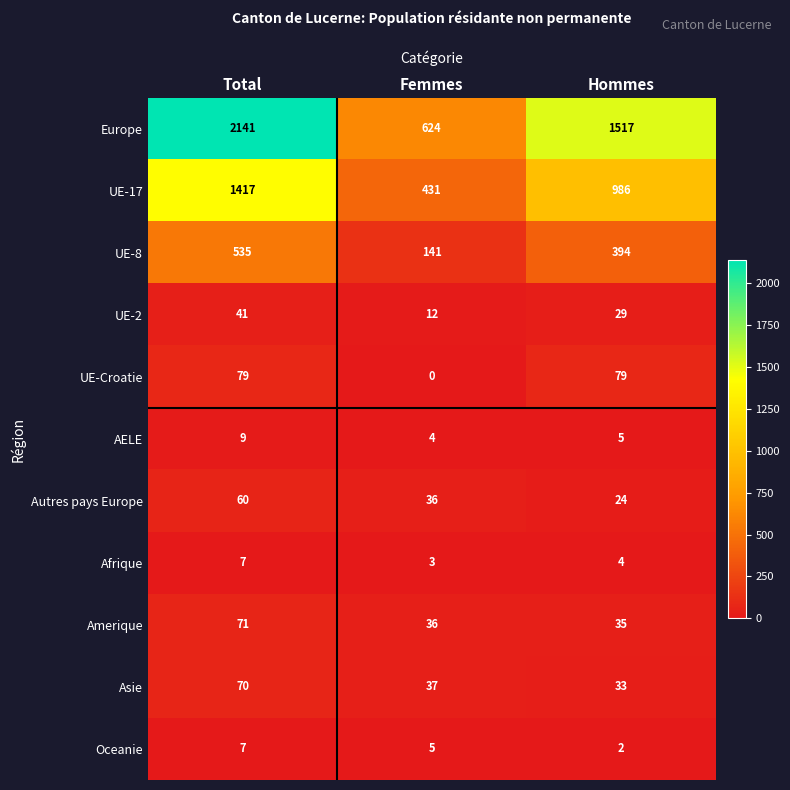

Read the Europe value at Total, to the nearest 10.

2140